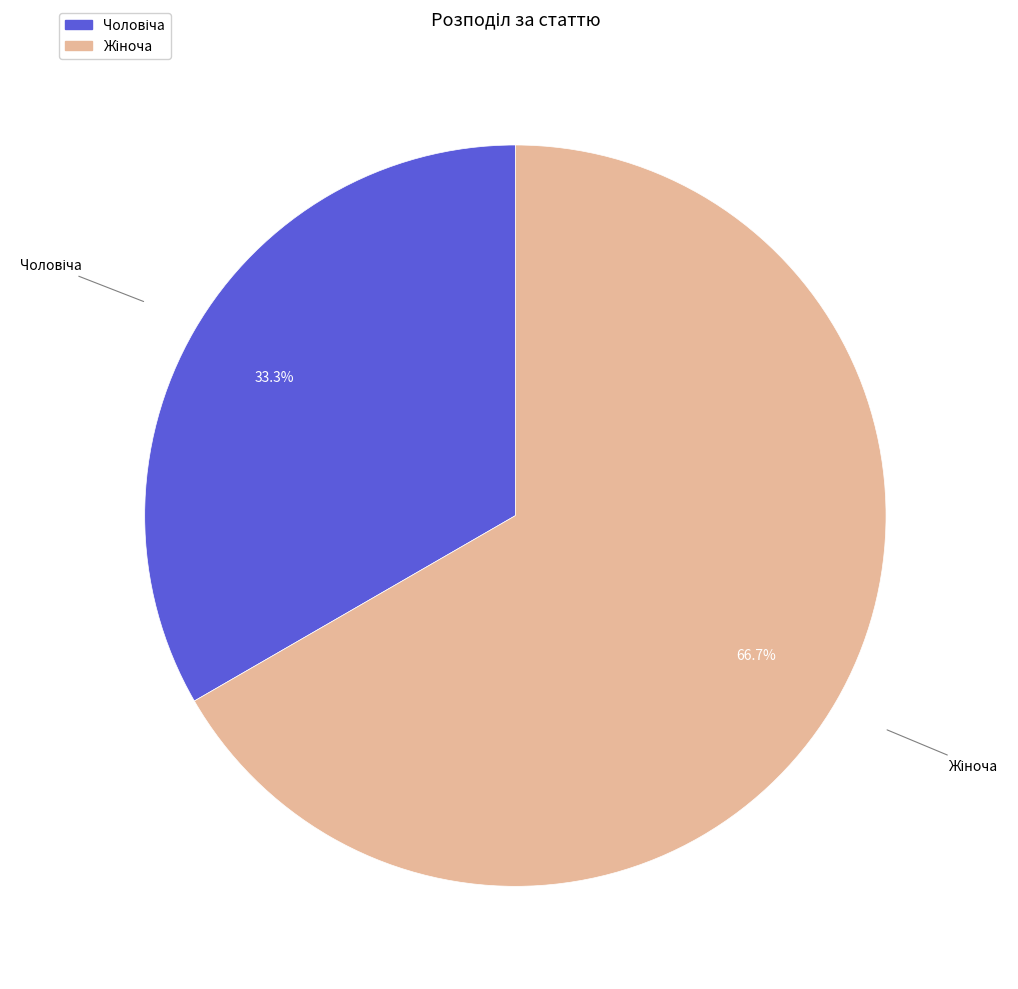

Does any single category account for the majority?

Yes